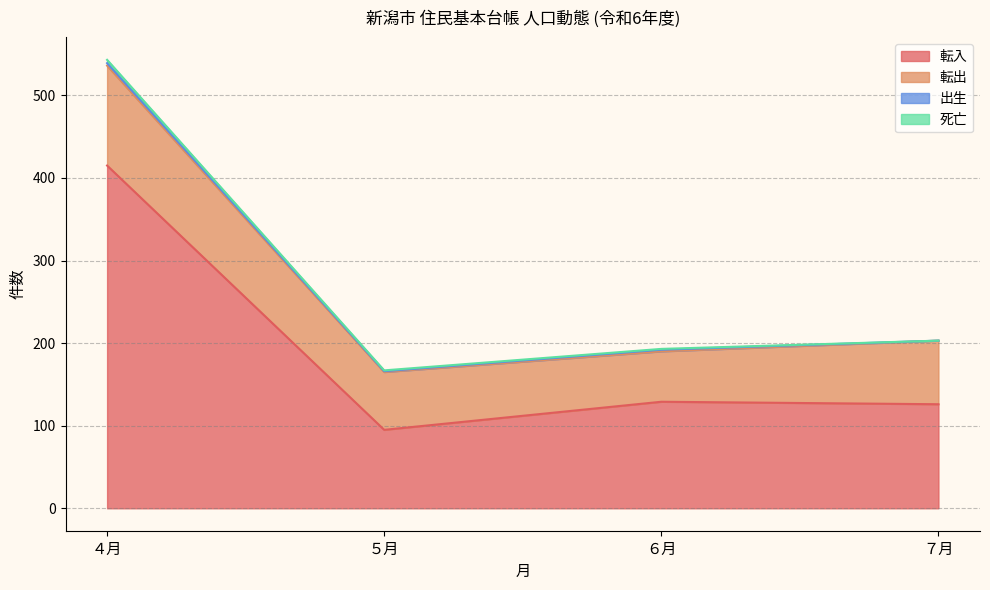

At which category is the sum across all series the highest?

４月